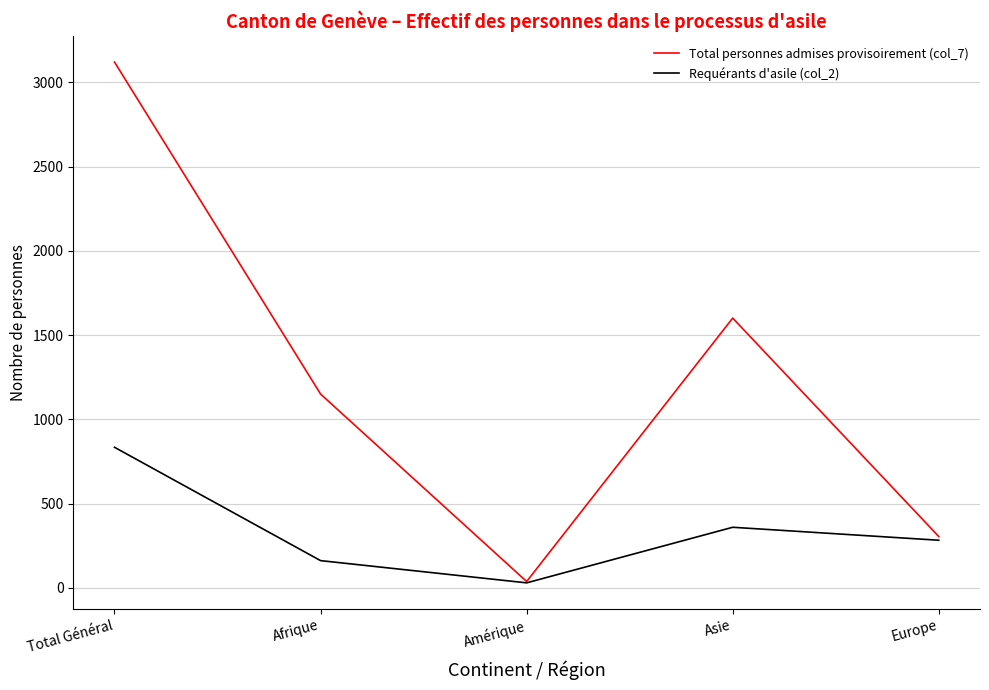

True or false: Requérants d'asile (col_2) has a value of 161 at Afrique.

True